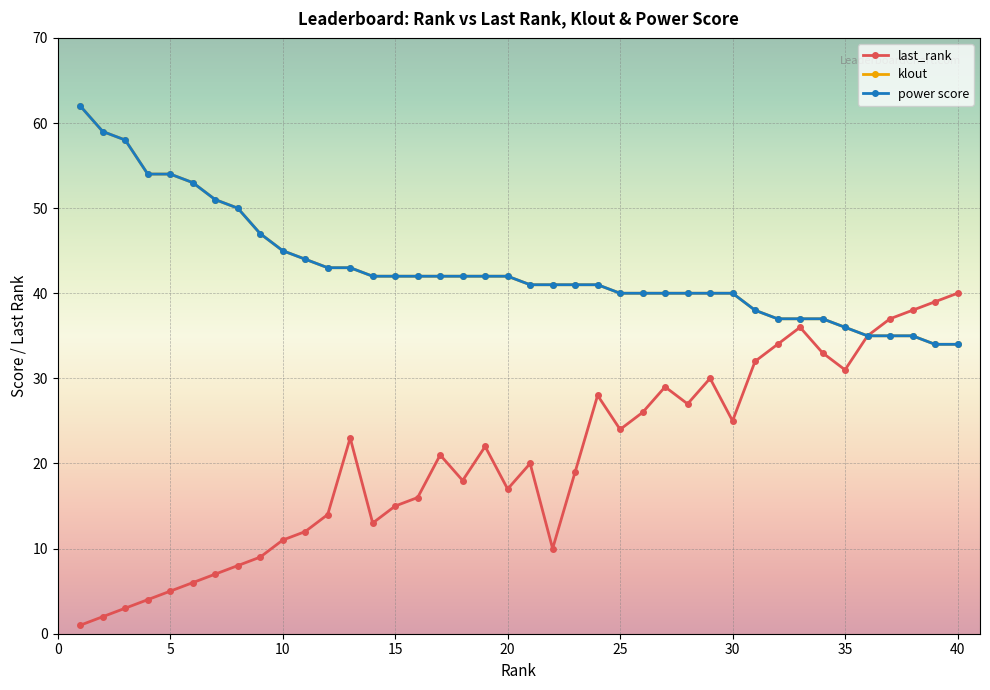

True or false: klout and power score intersect in this chart.

False